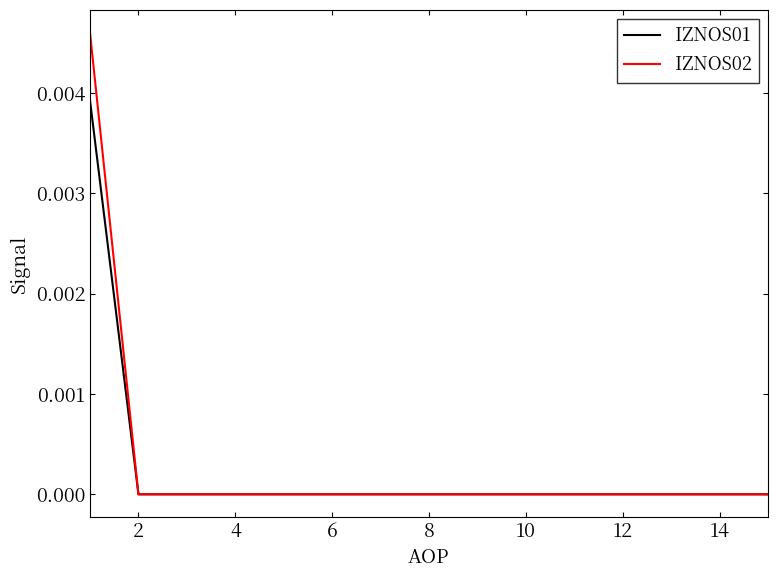

Which series has the largest range (max minus min)?

IZNOS02